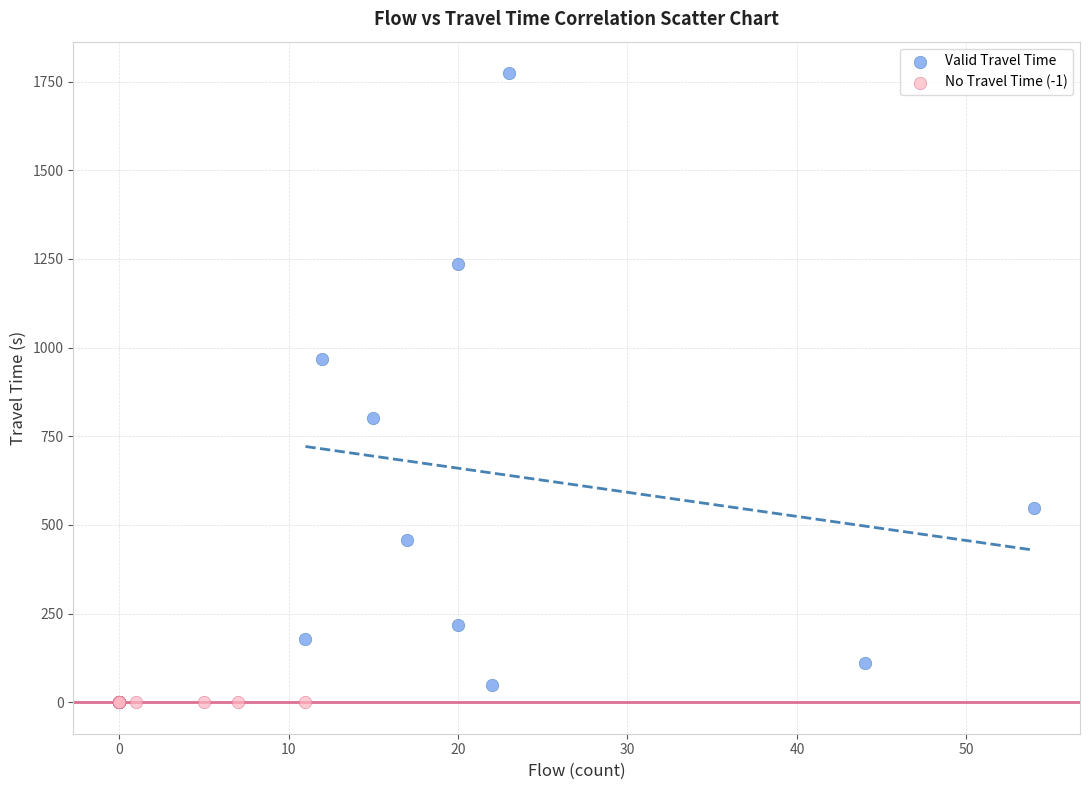

Which series reaches the maximum Y coordinate?

Valid Travel Time